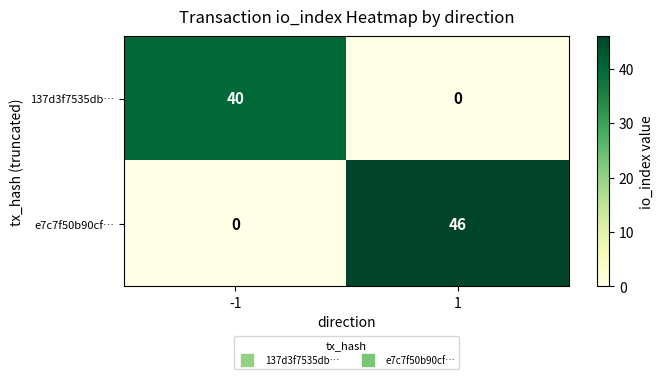

List the series in order of their overall mean, lowest first.

137d3f7535db…, e7c7f50b90cf…